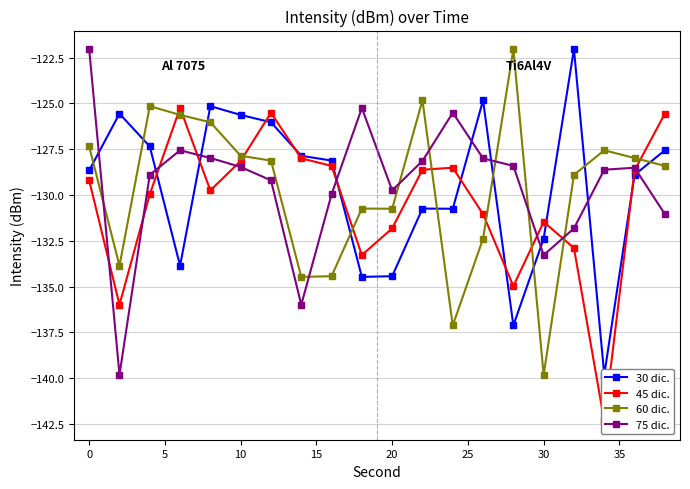

Does the chart have visible grid lines?

Yes